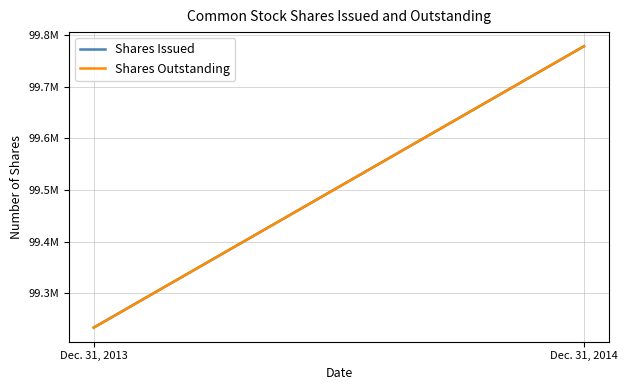

Which category has the lowest value in the Shares Issued series?

Dec. 31, 2013